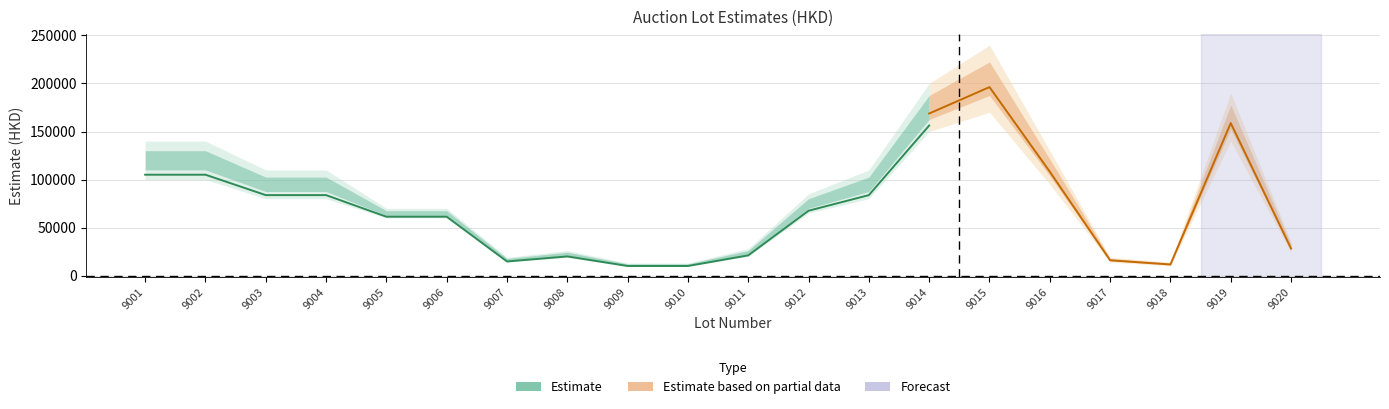

At which category does the chart reach its peak across all series?

9015